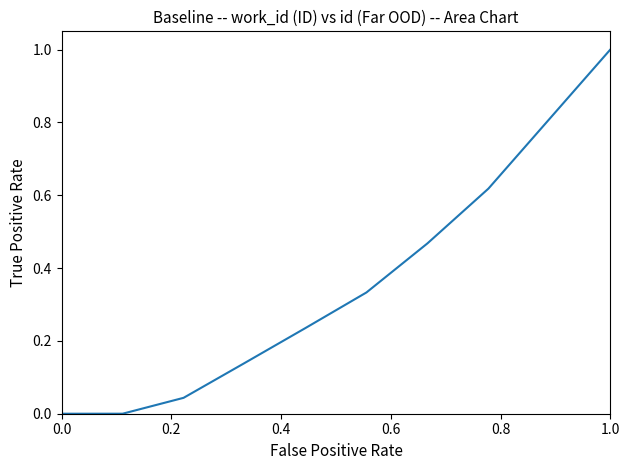

Is this an area chart (filled region under the line)?

No